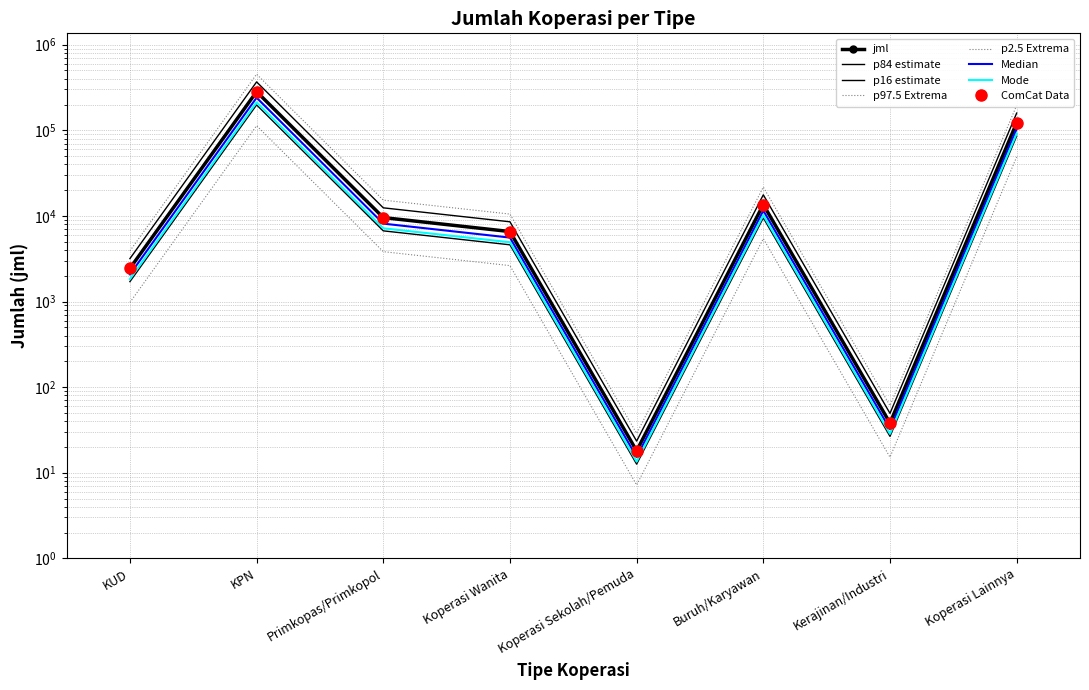

How many interior local peaks (higher than both neighbors) does the data have?

2